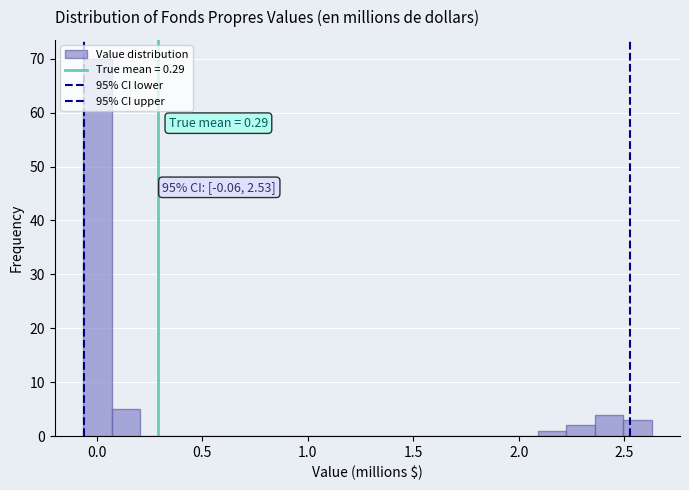

Around what value on the x-axis is the tallest bar? Give the approximate position of its centre, as read against the axis.

0.00